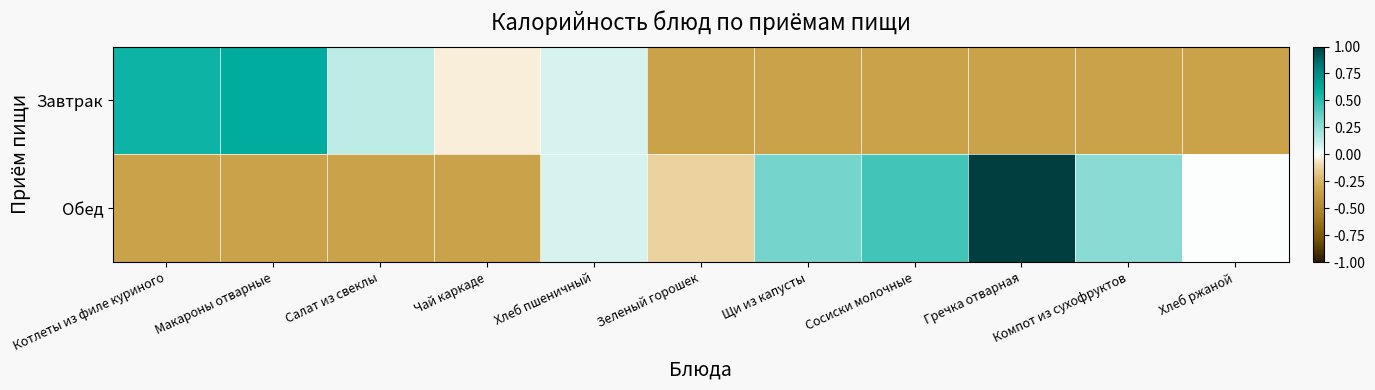

Which series has the widest spread of values?

Обед